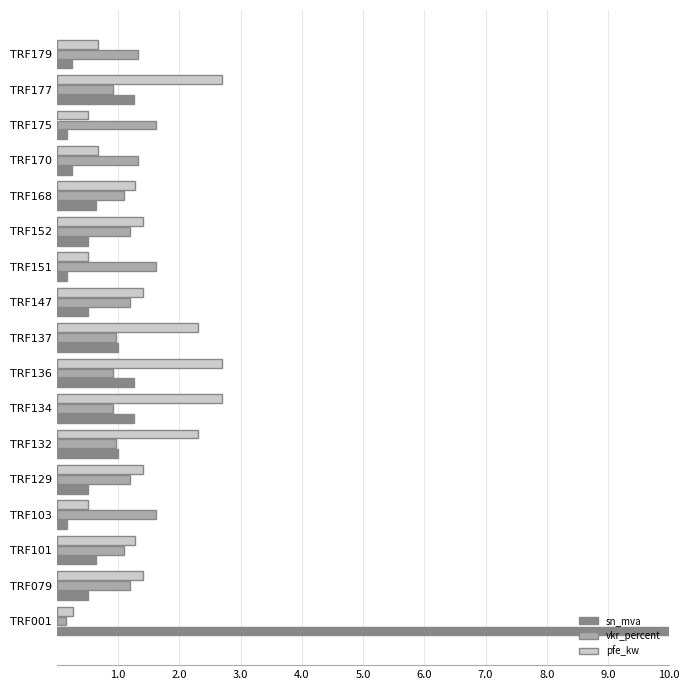

List the series in order of their overall mean, lowest first.

vkr_percent, pfe_kw, sn_mva